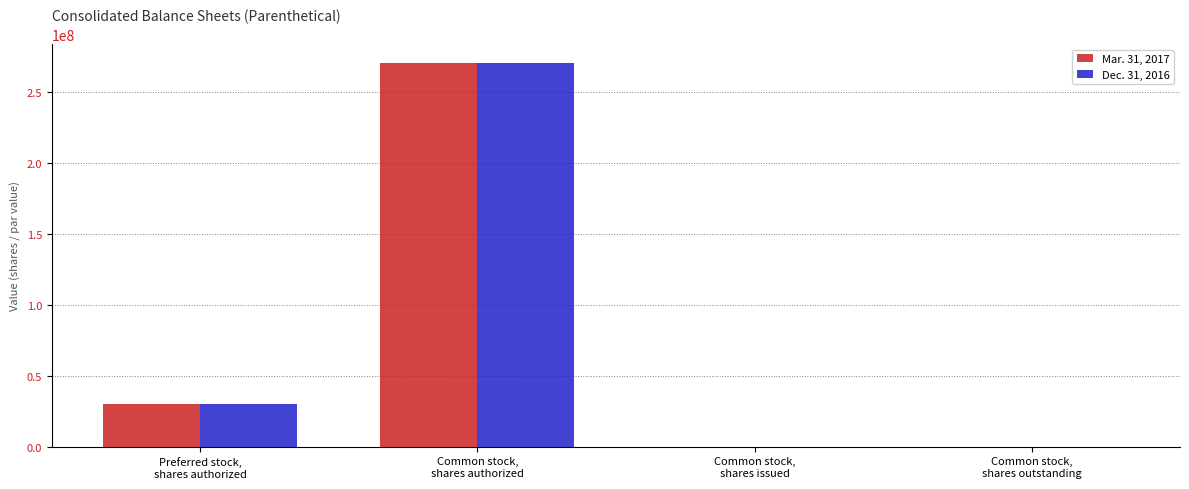

What is the maximum value shown in the chart?

270000000